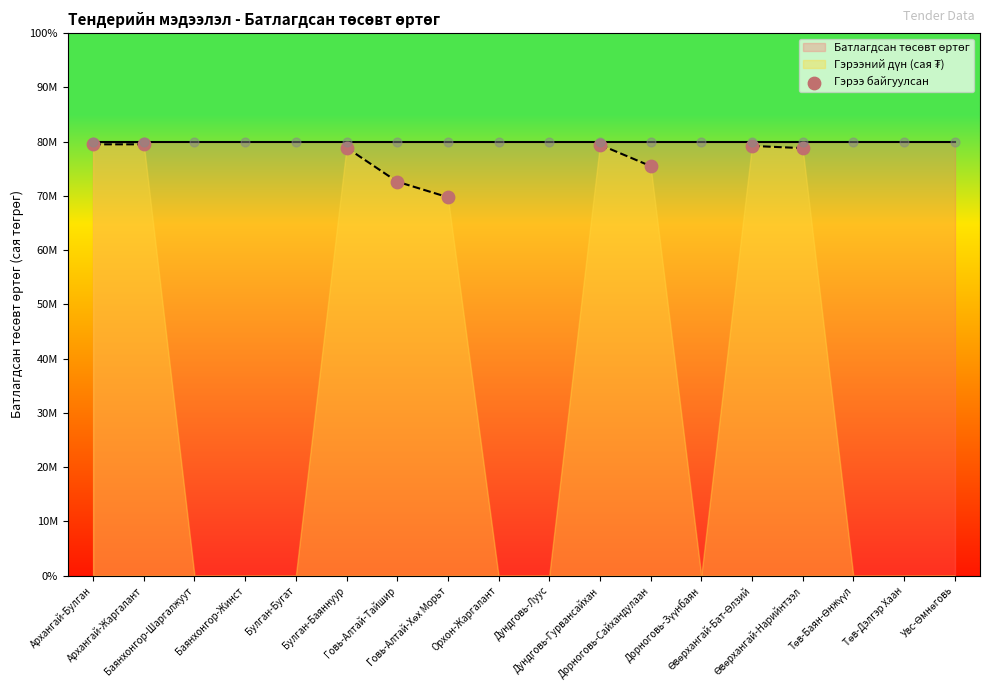

Approximately how many times larger is the value at Өвөрхангай-Бат-Өлзий compared to Говь-Алтай-Хөх Морьт?

1.1